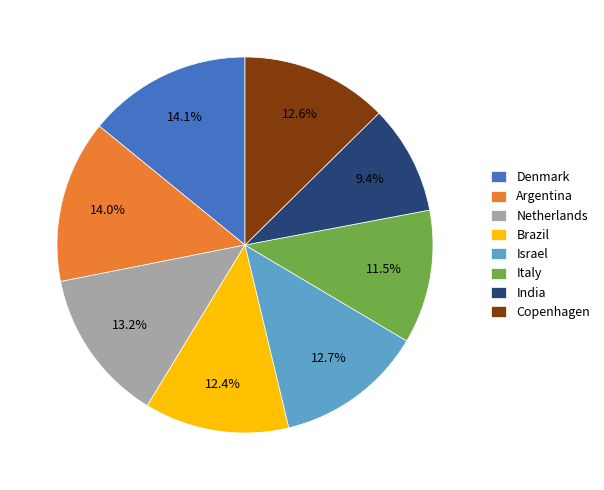

What is the smallest slice in the pie chart?

India